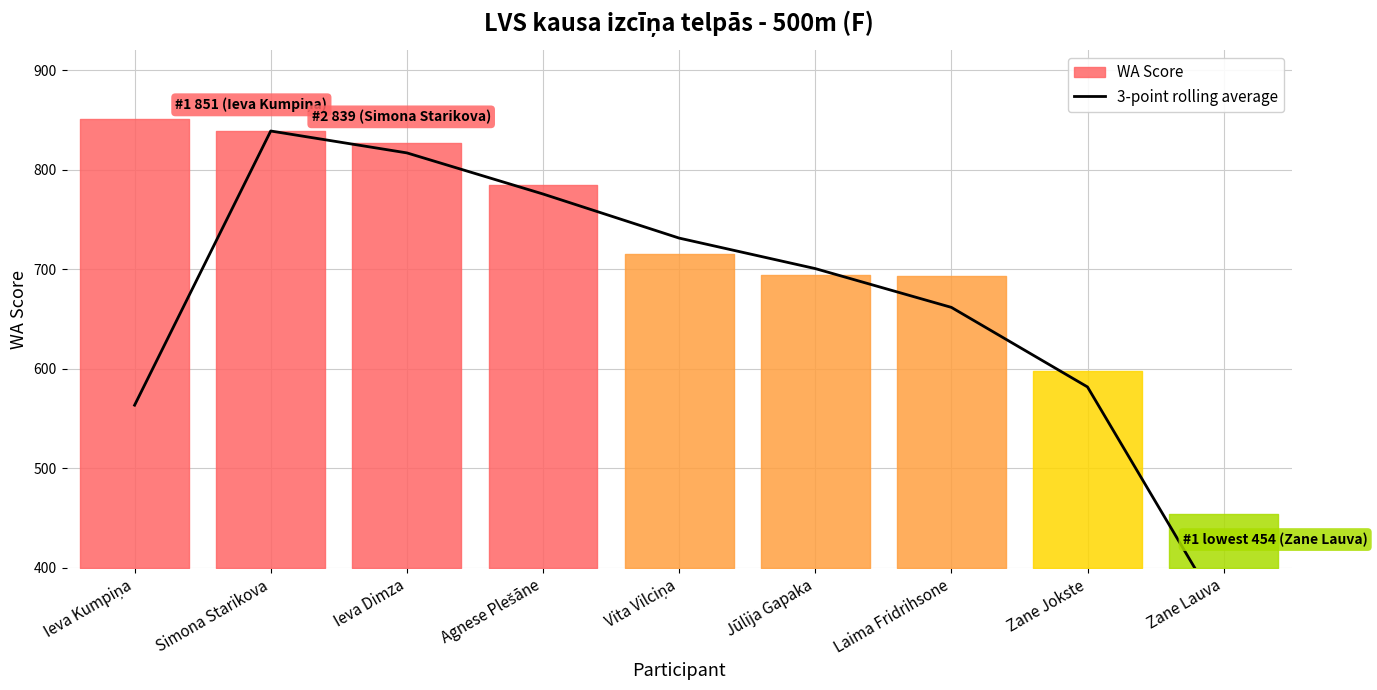

True or false: there are more than 0 points higher than both neighbors.

True